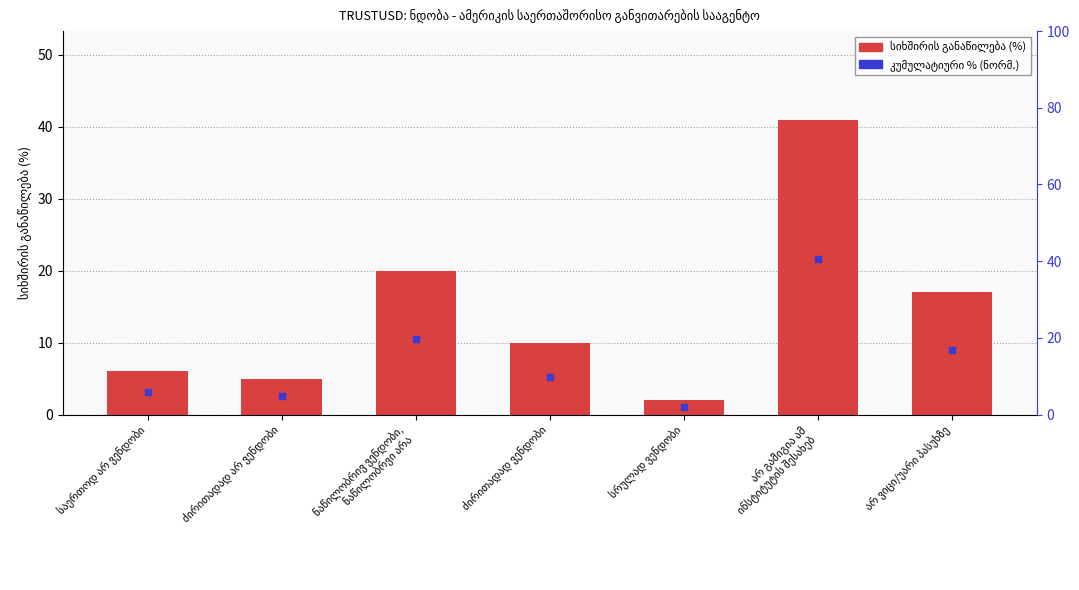

At which category is the sum across all series the highest?

არ გამიგია ამ
ინსტიტუტის შესახებ